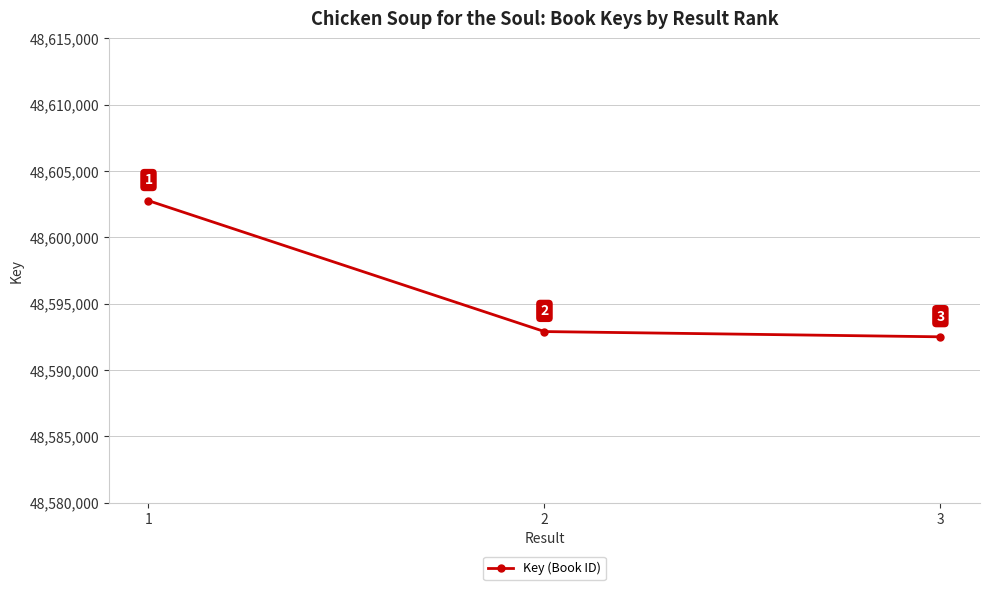

What is the change in value from 1 to 2?

-9867